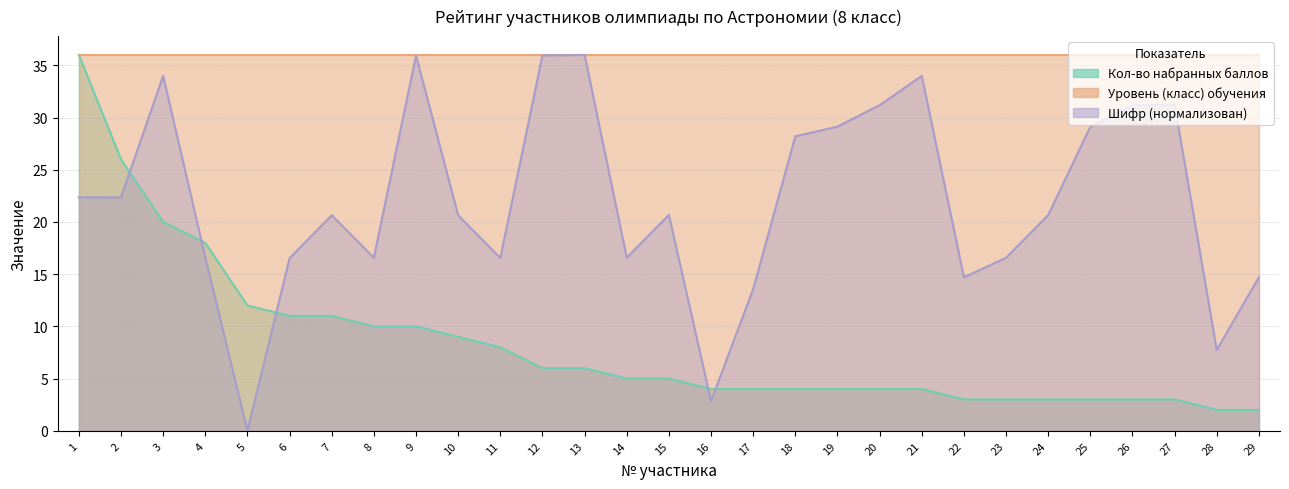

Is it true that Шифр equals 31.2 at 20?

True